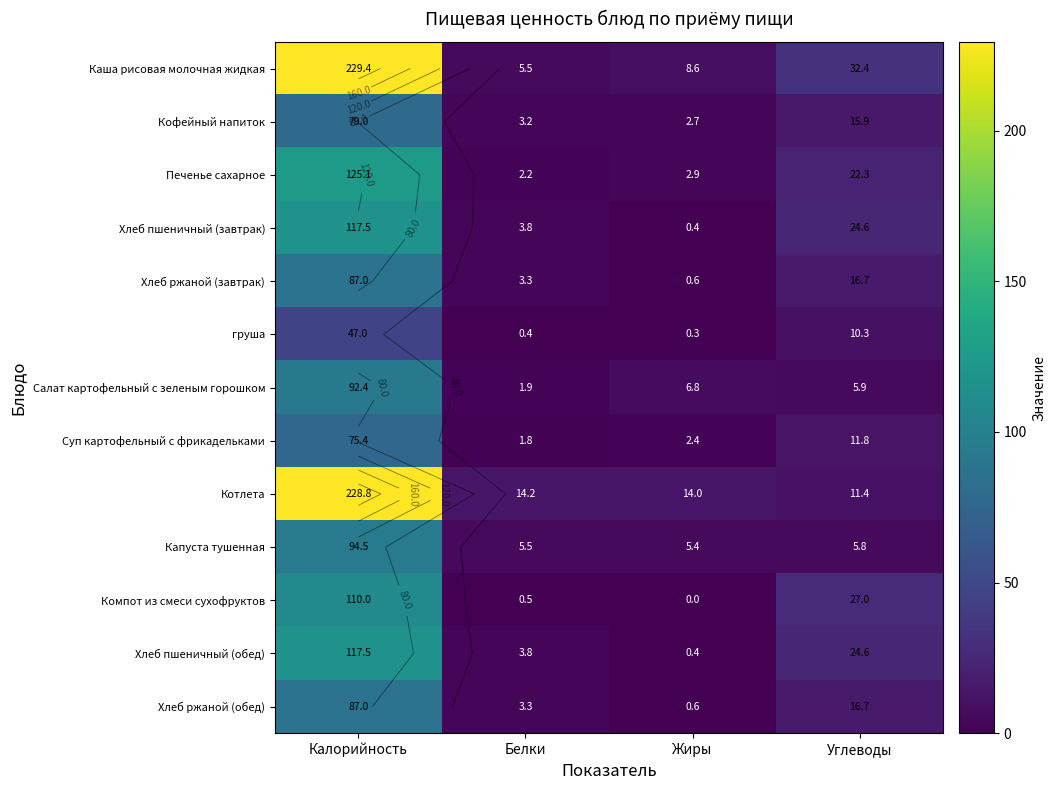

Rank the series by their maximum value, from highest to lowest.

Каша рисовая молочная жидкая, Котлета, Печенье сахарное, Хлеб пшеничный (завтрак), Хлеб пшеничный (обед), Компот из смеси сухофруктов, Капуста тушенная, Салат картофельный с зеленым горошком, Хлеб ржаной (завтрак), Хлеб ржаной (обед), Кофейный напиток, Суп картофельный с фрикадельками, груша